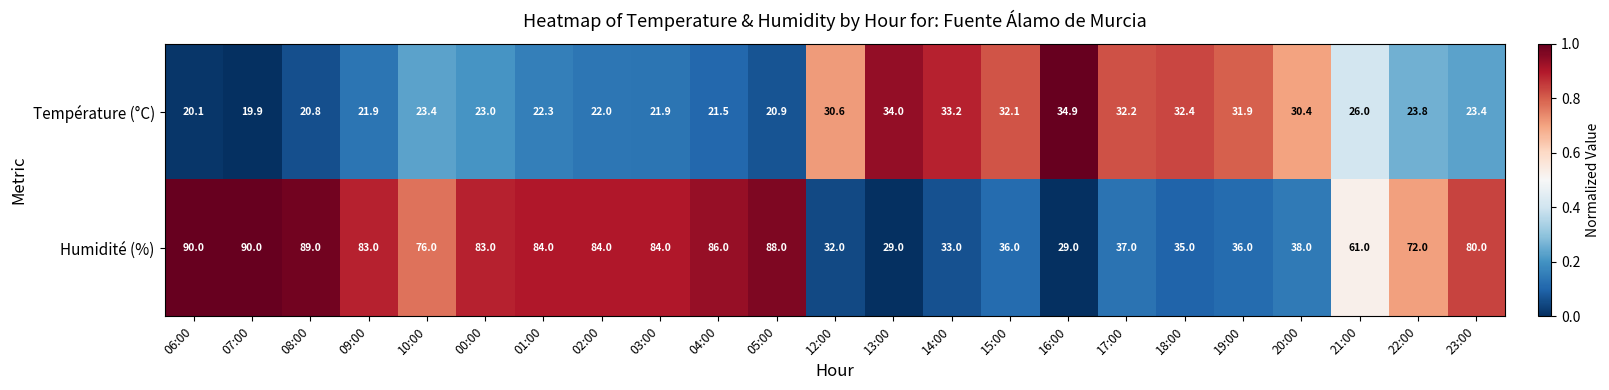

At which label does Température (°C) first exceed 23?

10:00